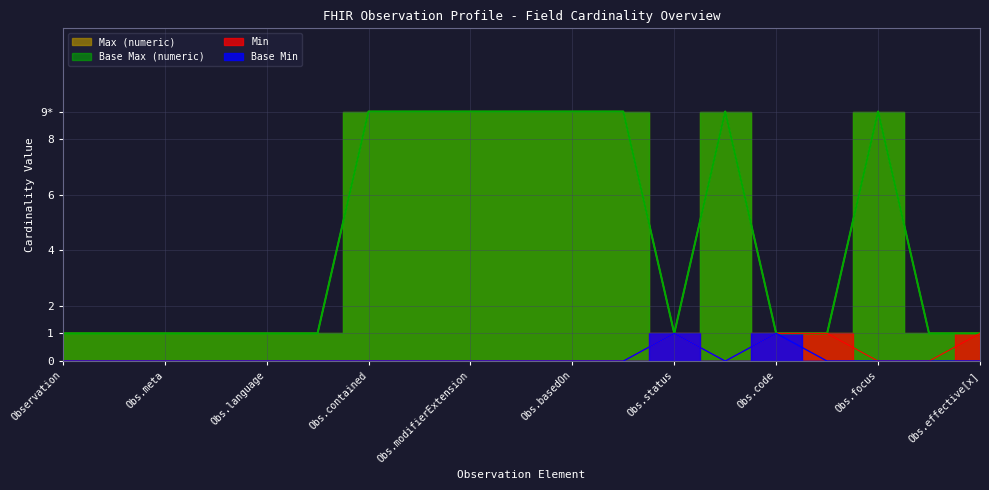

At how many categories does at least one series exceed 2?

8